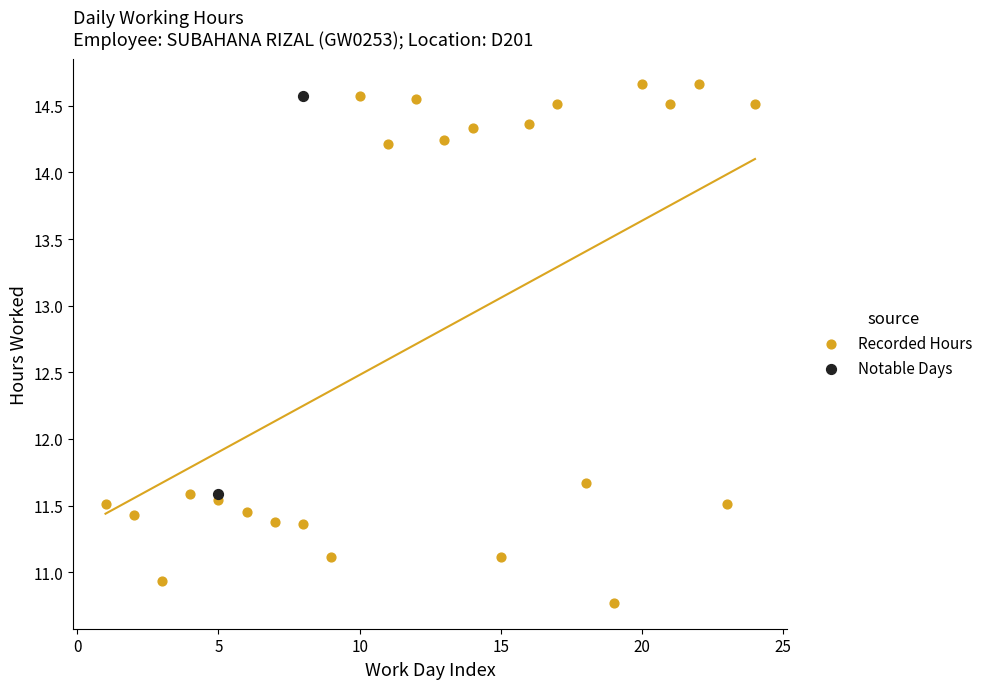

What are all the series names shown in the legend?

Recorded Hours, Notable Days